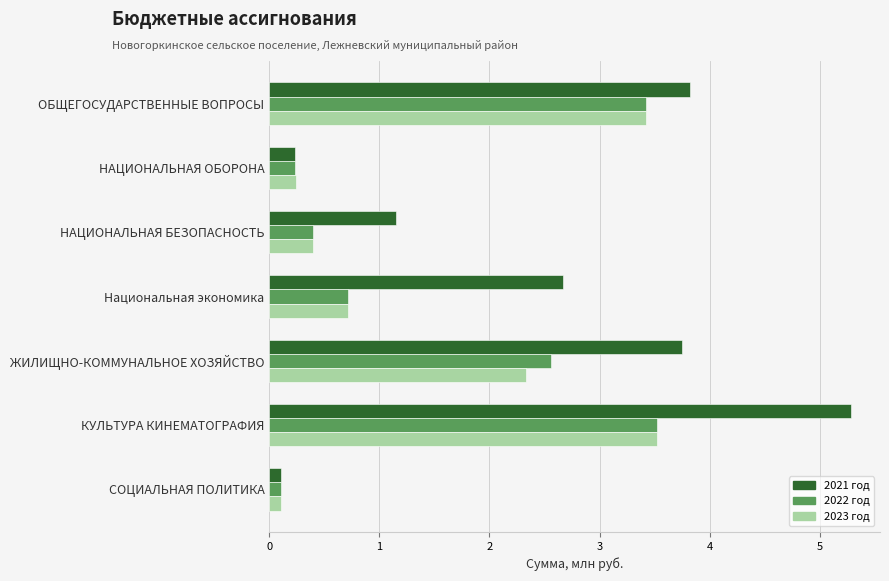

What are all the series names shown in the legend?

2021 год, 2022 год, 2023 год